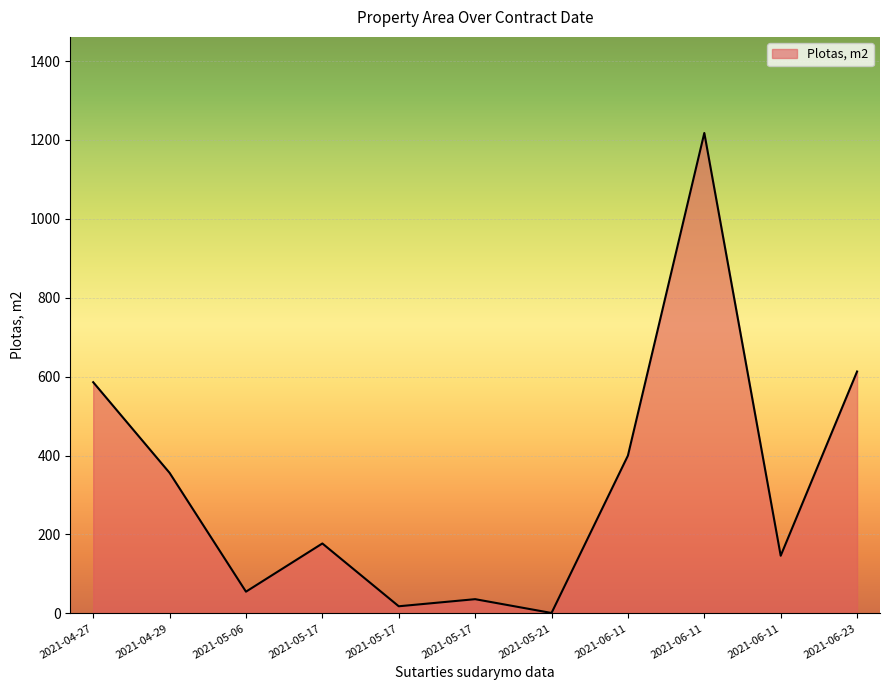

Is this an area chart (filled region under the line)?

Yes